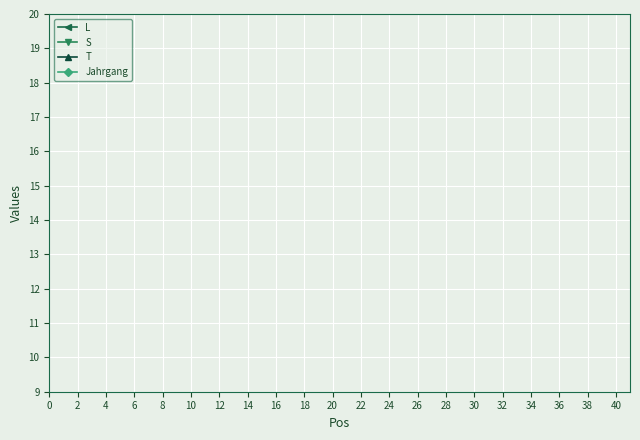

Does the chart display data point markers on the line(s)?

Yes